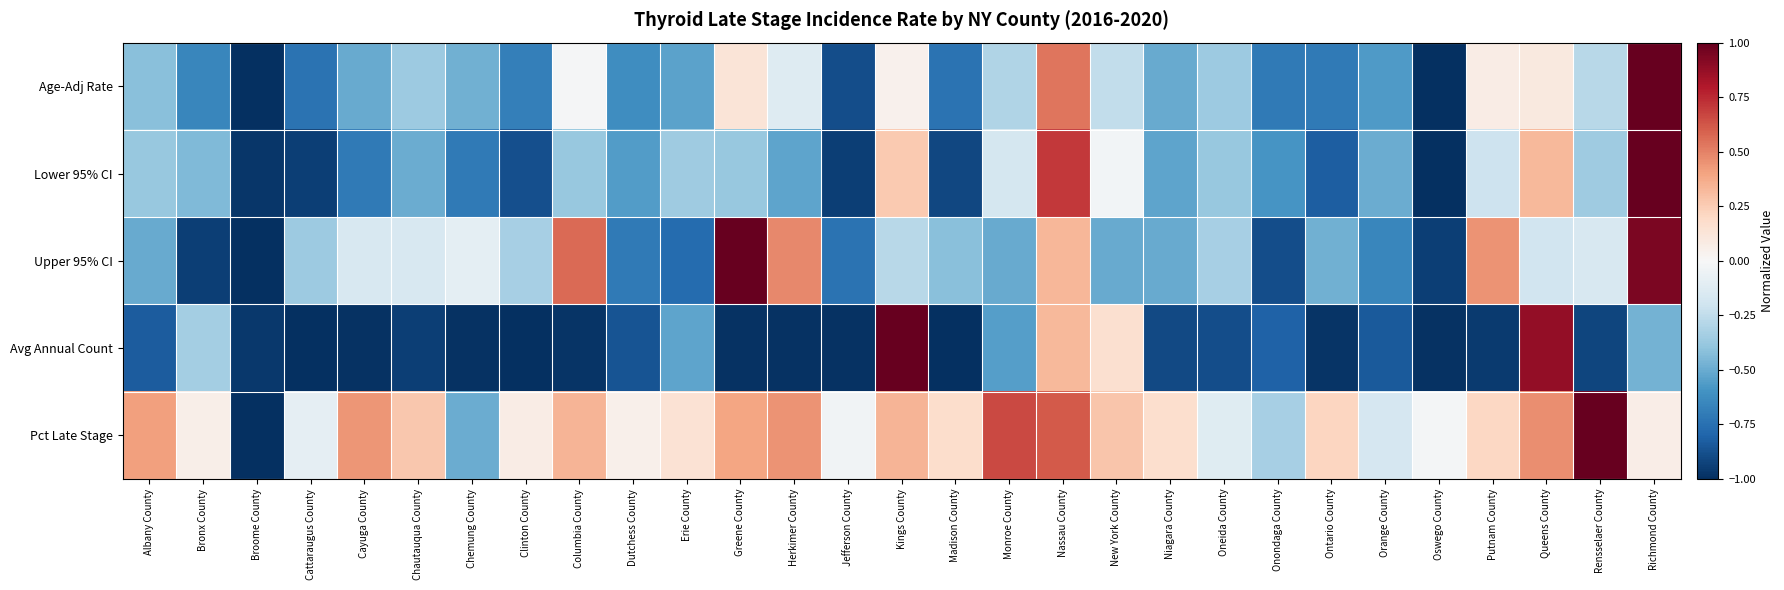

What is the minimum value shown in the chart?

-1.0